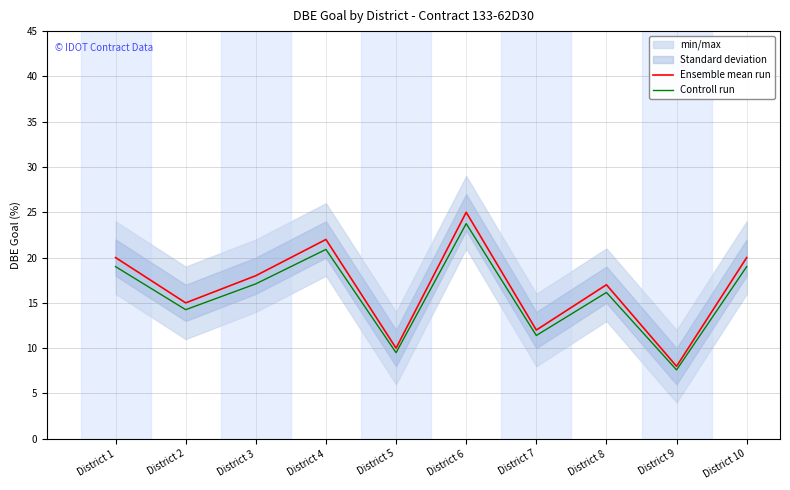

At which label does Controll run first exceed 17?

District 1